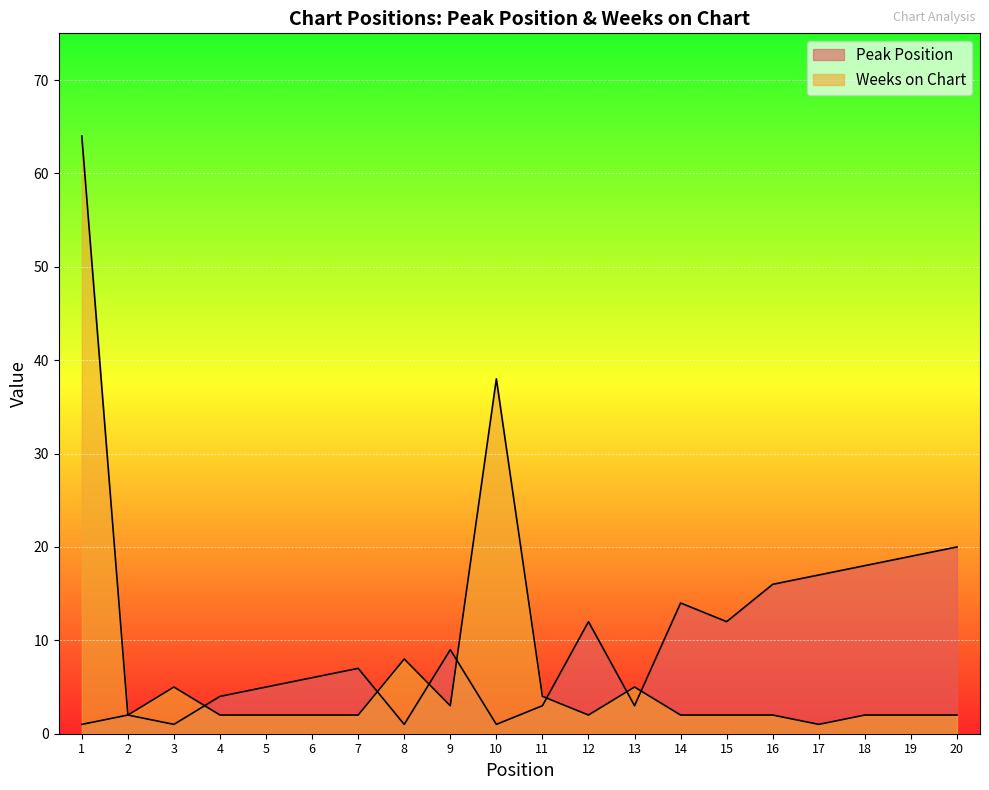

In Peak Position, how many points are higher than both neighbors (excluding endpoints)?

5